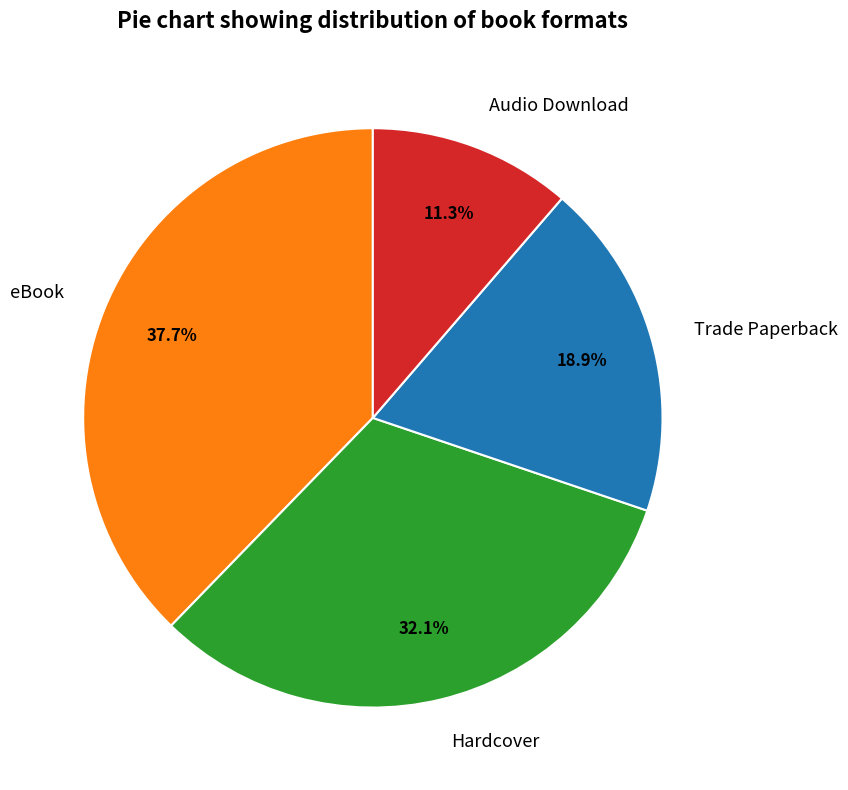

How much of the chart is everything except eBook?

62.3%